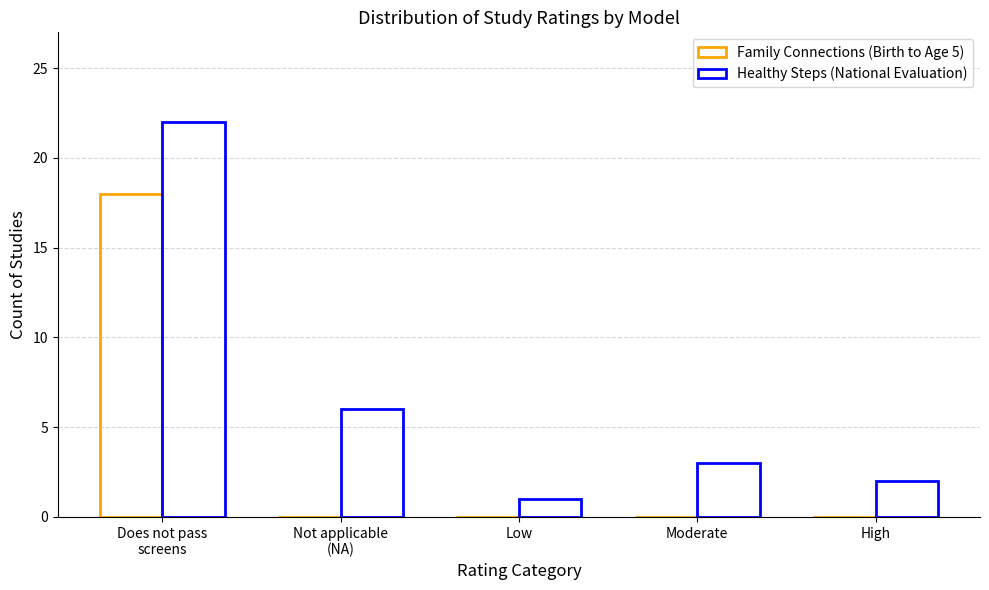

How many data points does each series have?

5